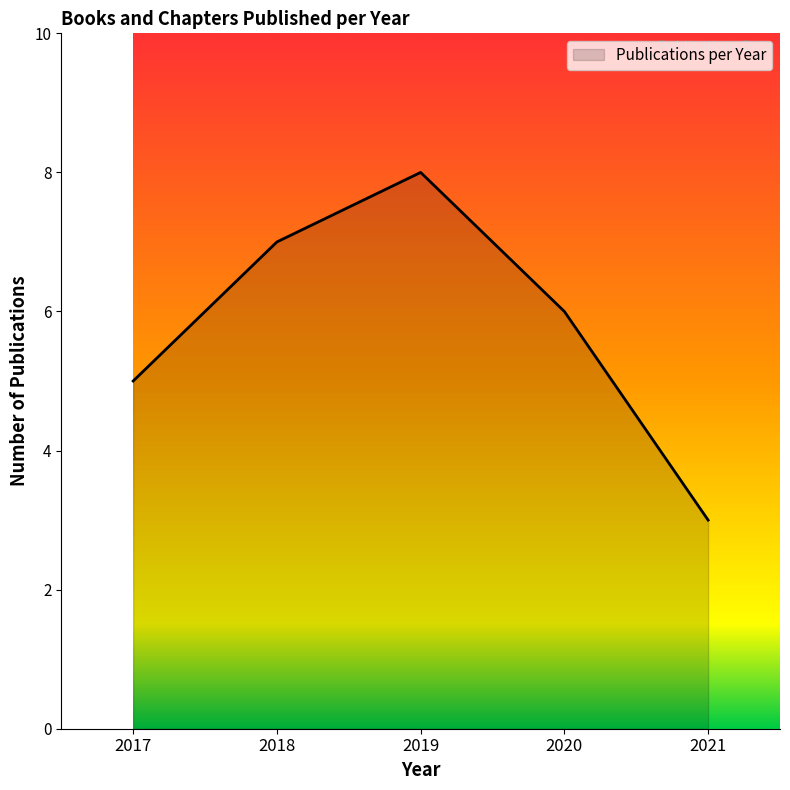

What is the greatest value displayed?

8